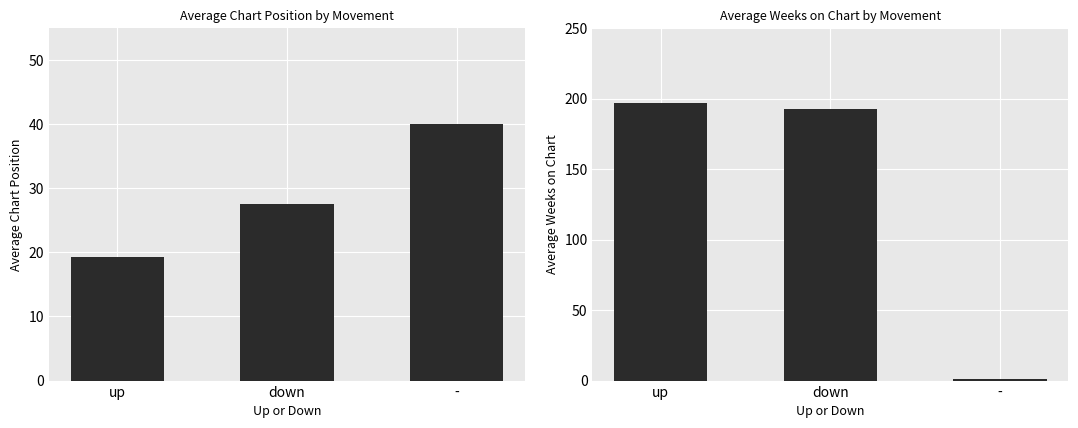

What is the approximate value of Avg Position at down?

27.6